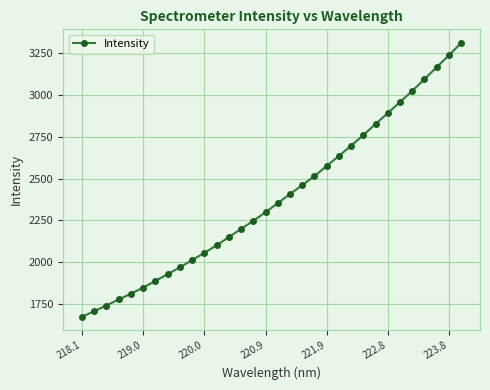

What is the sum of all values?

76304.3